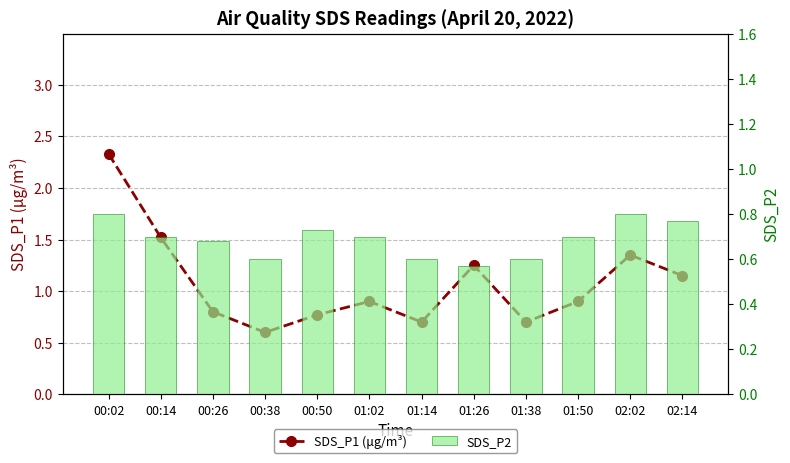

What is the label of the 5th bar from the right?

01:26